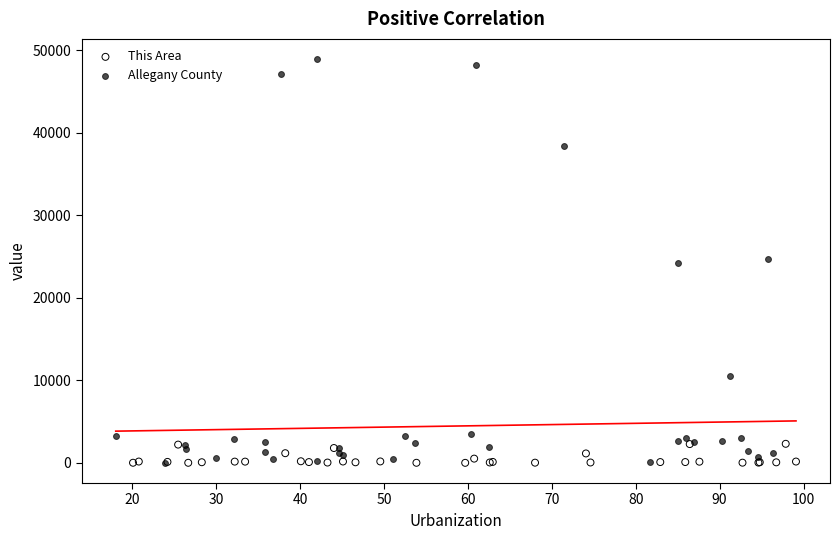

Which series has the widest spread of Y values?

Allegany County